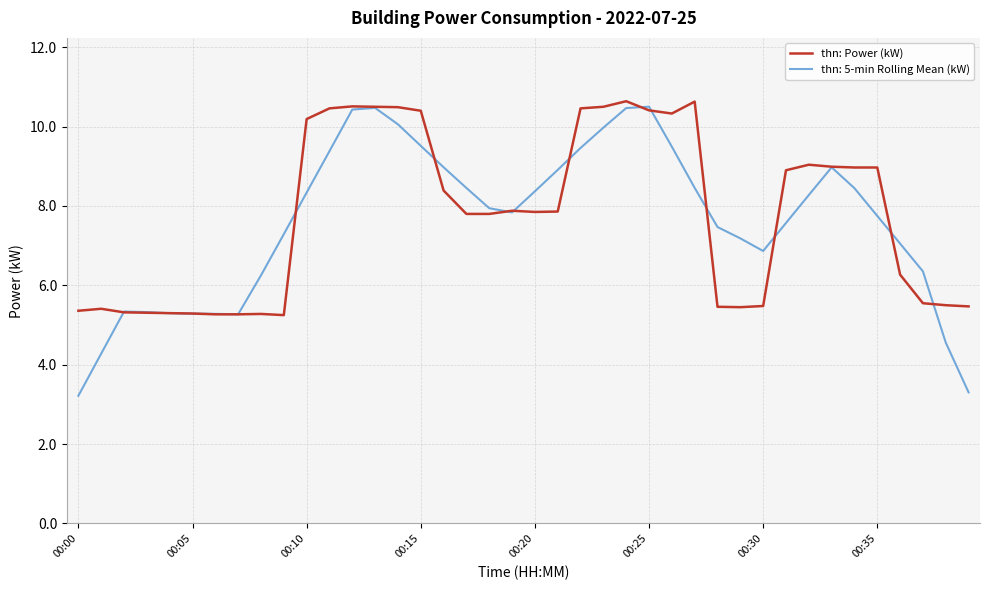

Which series has the widest spread of values?

thn: 5-min Rolling Mean (kW)